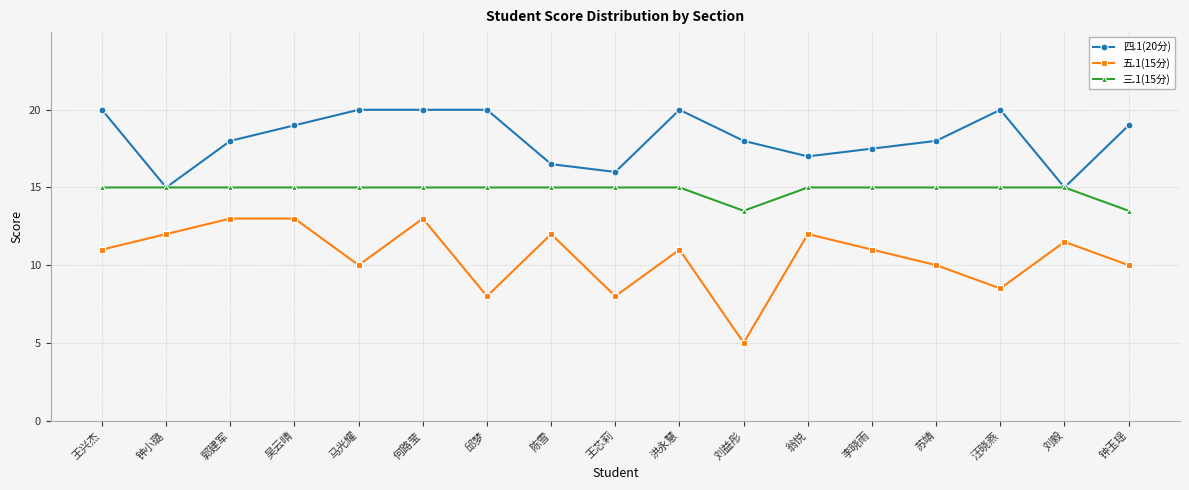

Is it true that 四.1(20分) equals 24.5 at 刘益彤?

False